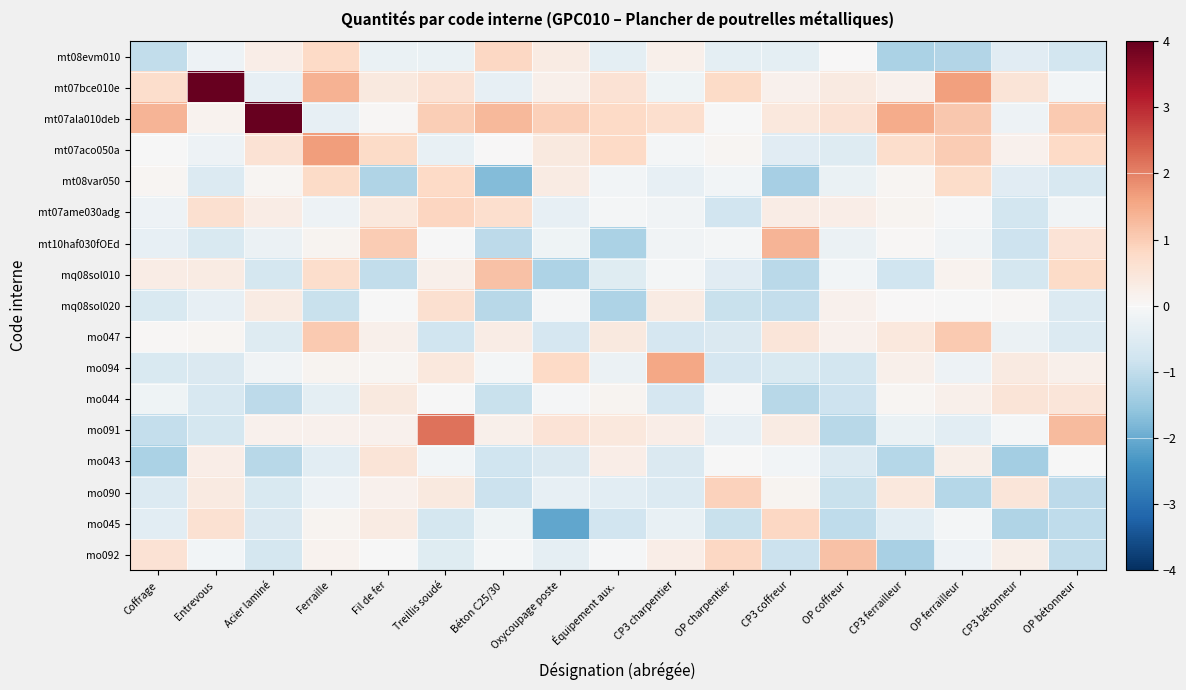

Reading right to left, extract all data points from this chart.

mt08evm010: OP bétonneur=-0.7	CP3 bétonneur=-0.5	OP ferrailleur=-1.2	CP3 ferrailleur=-1.3	OP coffreur=0.0	CP3 coffreur=-0.4	OP charpentier=-0.4	CP3 charpentier=0.2	Équipement aux.=-0.4	Oxycoupage poste=0.3	Béton C25/30=0.8	Treillis soudé=-0.3	Fil de fer=-0.3	Ferraille=0.8	Acier laminé=0.3	Entrevous=-0.2	Coffrage=-1.0
mt07bce010e: OP bétonneur=-0.1	CP3 bétonneur=0.5	OP ferrailleur=1.6	CP3 ferrailleur=0.2	OP coffreur=0.4	CP3 coffreur=0.2	OP charpentier=0.8	CP3 charpentier=-0.2	Équipement aux.=0.6	Oxycoupage poste=0.2	Béton C25/30=-0.3	Treillis soudé=0.6	Fil de fer=0.4	Ferraille=1.4	Acier laminé=-0.3	Entrevous=4.3	Coffrage=0.7
mt07ala010deb: OP bétonneur=1.1	CP3 bétonneur=-0.2	OP ferrailleur=1.1	CP3 ferrailleur=1.5	OP coffreur=0.6	CP3 coffreur=0.4	OP charpentier=-0.0	CP3 charpentier=0.7	Équipement aux.=0.8	Oxycoupage poste=1.0	Béton C25/30=1.3	Treillis soudé=1.0	Fil de fer=0.1	Ferraille=-0.3	Acier laminé=7.0	Entrevous=0.1	Coffrage=1.4
mt07aco050a: OP bétonneur=0.8	CP3 bétonneur=0.2	OP ferrailleur=1.0	CP3 ferrailleur=0.7	OP coffreur=-0.5	CP3 coffreur=-0.5	OP charpentier=0.1	CP3 charpentier=-0.1	Équipement aux.=0.8	Oxycoupage poste=0.4	Béton C25/30=0.0	Treillis soudé=-0.3	Fil de fer=0.8	Ferraille=1.7	Acier laminé=0.6	Entrevous=-0.2	Coffrage=-0.0
mt08var050: OP bétonneur=-0.6	CP3 bétonneur=-0.5	OP ferrailleur=0.7	CP3 ferrailleur=0.1	OP coffreur=-0.3	CP3 coffreur=-1.3	OP charpentier=-0.1	CP3 charpentier=-0.3	Équipement aux.=-0.1	Oxycoupage poste=0.3	Béton C25/30=-1.7	Treillis soudé=0.8	Fil de fer=-1.2	Ferraille=0.8	Acier laminé=0.1	Entrevous=-0.5	Coffrage=0.1
mt07ame030adg: OP bétonneur=-0.1	CP3 bétonneur=-0.7	OP ferrailleur=-0.0	CP3 ferrailleur=0.1	OP coffreur=0.3	CP3 coffreur=0.3	OP charpentier=-0.8	CP3 charpentier=-0.1	Équipement aux.=-0.1	Oxycoupage poste=-0.3	Béton C25/30=0.7	Treillis soudé=0.8	Fil de fer=0.4	Ferraille=-0.2	Acier laminé=0.3	Entrevous=0.7	Coffrage=-0.2
mt10haf030fOEd: OP bétonneur=0.6	CP3 bétonneur=-0.8	OP ferrailleur=-0.1	CP3 ferrailleur=0.1	OP coffreur=-0.2	CP3 coffreur=1.3	OP charpentier=-0.1	CP3 charpentier=-0.1	Équipement aux.=-1.3	Oxycoupage poste=-0.2	Béton C25/30=-1.0	Treillis soudé=-0.0	Fil de fer=1.0	Ferraille=0.1	Acier laminé=-0.2	Entrevous=-0.6	Coffrage=-0.3
mq08sol010: OP bétonneur=0.8	CP3 bétonneur=-0.7	OP ferrailleur=0.1	CP3 ferrailleur=-0.8	OP coffreur=-0.1	CP3 coffreur=-1.1	OP charpentier=-0.5	CP3 charpentier=-0.1	Équipement aux.=-0.5	Oxycoupage poste=-1.2	Béton C25/30=1.2	Treillis soudé=0.2	Fil de fer=-1.0	Ferraille=0.7	Acier laminé=-0.7	Entrevous=0.3	Coffrage=0.3
mq08sol020: OP bétonneur=-0.6	CP3 bétonneur=0.1	OP ferrailleur=-0.0	CP3 ferrailleur=0.0	OP coffreur=0.2	CP3 coffreur=-0.9	OP charpentier=-0.9	CP3 charpentier=0.3	Équipement aux.=-1.2	Oxycoupage poste=-0.0	Béton C25/30=-1.1	Treillis soudé=0.6	Fil de fer=-0.0	Ferraille=-0.9	Acier laminé=0.3	Entrevous=-0.3	Coffrage=-0.6
mo047: OP bétonneur=-0.5	CP3 bétonneur=-0.2	OP ferrailleur=1.1	CP3 ferrailleur=0.4	OP coffreur=0.2	CP3 coffreur=0.5	OP charpentier=-0.6	CP3 charpentier=-0.7	Équipement aux.=0.4	Oxycoupage poste=-0.7	Béton C25/30=0.3	Treillis soudé=-0.8	Fil de fer=0.2	Ferraille=1.0	Acier laminé=-0.5	Entrevous=0.1	Coffrage=0.1
mo094: OP bétonneur=0.2	CP3 bétonneur=0.3	OP ferrailleur=-0.2	CP3 ferrailleur=0.2	OP coffreur=-0.7	CP3 coffreur=-0.6	OP charpentier=-0.7	CP3 charpentier=1.5	Équipement aux.=-0.2	Oxycoupage poste=0.8	Béton C25/30=-0.1	Treillis soudé=0.4	Fil de fer=0.1	Ferraille=0.1	Acier laminé=-0.1	Entrevous=-0.6	Coffrage=-0.6
mo044: OP bétonneur=0.5	CP3 bétonneur=0.5	OP ferrailleur=0.2	CP3 ferrailleur=0.1	OP coffreur=-0.8	CP3 coffreur=-1.1	OP charpentier=-0.0	CP3 charpentier=-0.7	Équipement aux.=0.1	Oxycoupage poste=-0.0	Béton C25/30=-0.9	Treillis soudé=-0.0	Fil de fer=0.4	Ferraille=-0.4	Acier laminé=-1.0	Entrevous=-0.6	Coffrage=-0.2
mo091: OP bétonneur=1.3	CP3 bétonneur=-0.1	OP ferrailleur=-0.4	CP3 ferrailleur=-0.3	OP coffreur=-1.1	CP3 coffreur=0.3	OP charpentier=-0.3	CP3 charpentier=0.3	Équipement aux.=0.4	Oxycoupage poste=0.5	Béton C25/30=0.2	Treillis soudé=2.2	Fil de fer=0.2	Ferraille=0.2	Acier laminé=0.2	Entrevous=-0.7	Coffrage=-1.0
mo043: OP bétonneur=-0.0	CP3 bétonneur=-1.4	OP ferrailleur=0.2	CP3 ferrailleur=-1.2	OP coffreur=-0.5	CP3 coffreur=-0.1	OP charpentier=-0.0	CP3 charpentier=-0.6	Équipement aux.=0.3	Oxycoupage poste=-0.6	Béton C25/30=-0.8	Treillis soudé=-0.1	Fil de fer=0.5	Ferraille=-0.4	Acier laminé=-1.1	Entrevous=0.3	Coffrage=-1.3
mo090: OP bétonneur=-1.1	CP3 bétonneur=0.5	OP ferrailleur=-1.2	CP3 ferrailleur=0.4	OP coffreur=-0.9	CP3 coffreur=0.1	OP charpentier=0.9	CP3 charpentier=-0.5	Équipement aux.=-0.4	Oxycoupage poste=-0.3	Béton C25/30=-0.9	Treillis soudé=0.4	Fil de fer=0.2	Ferraille=-0.2	Acier laminé=-0.6	Entrevous=0.4	Coffrage=-0.5
mo045: OP bétonneur=-1.0	CP3 bétonneur=-1.2	OP ferrailleur=-0.1	CP3 ferrailleur=-0.4	OP coffreur=-1.0	CP3 coffreur=0.8	OP charpentier=-0.9	CP3 charpentier=-0.3	Équipement aux.=-0.8	Oxycoupage poste=-2.1	Béton C25/30=-0.2	Treillis soudé=-0.7	Fil de fer=0.3	Ferraille=0.1	Acier laminé=-0.6	Entrevous=0.6	Coffrage=-0.4
mo092: OP bétonneur=-1.0	CP3 bétonneur=0.2	OP ferrailleur=-0.2	CP3 ferrailleur=-1.3	OP coffreur=1.2	CP3 coffreur=-0.9	OP charpentier=0.8	CP3 charpentier=0.3	Équipement aux.=-0.1	Oxycoupage poste=-0.4	Béton C25/30=-0.1	Treillis soudé=-0.5	Fil de fer=-0.0	Ferraille=0.2	Acier laminé=-0.7	Entrevous=-0.1	Coffrage=0.6